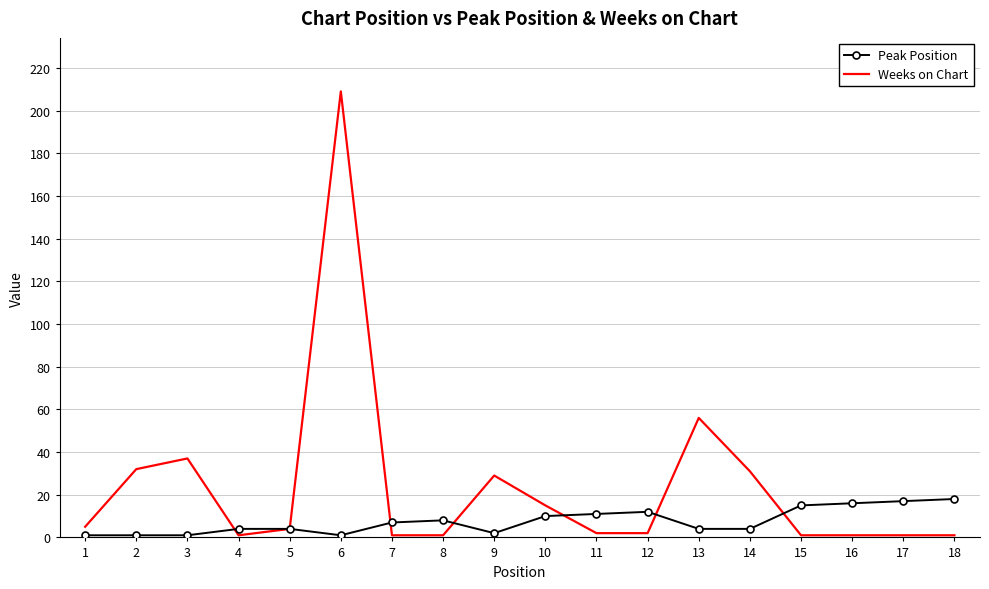

Reading left to right, list all the values displayed in this chart.

Peak Position: 1	1	1	4	4	1	7	8	2	10	11	12	4	4	15	16	17	18
Weeks on Chart: 5	32	37	1	4	209	1	1	29	15	2	2	56	31	1	1	1	1